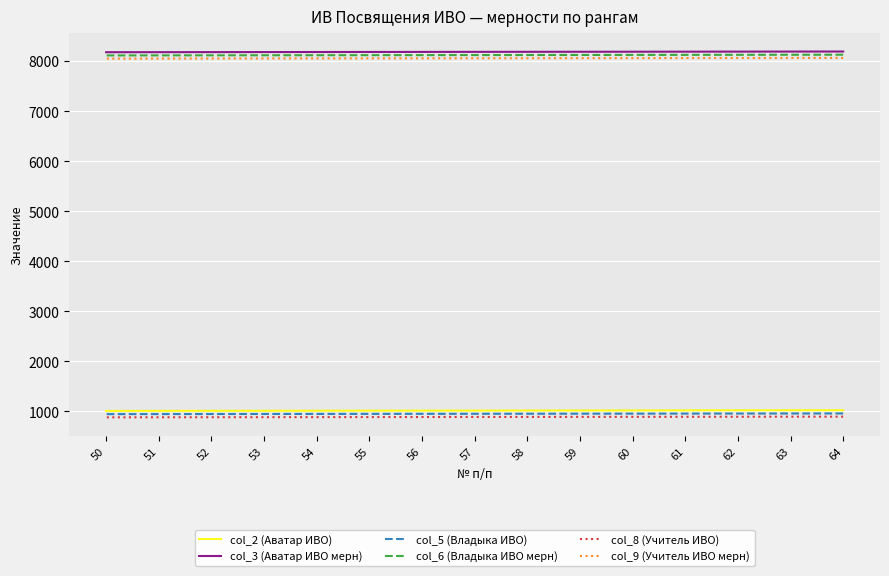

How many data points in col_3 (Аватар ИВО мерн) are less than 8184?

7